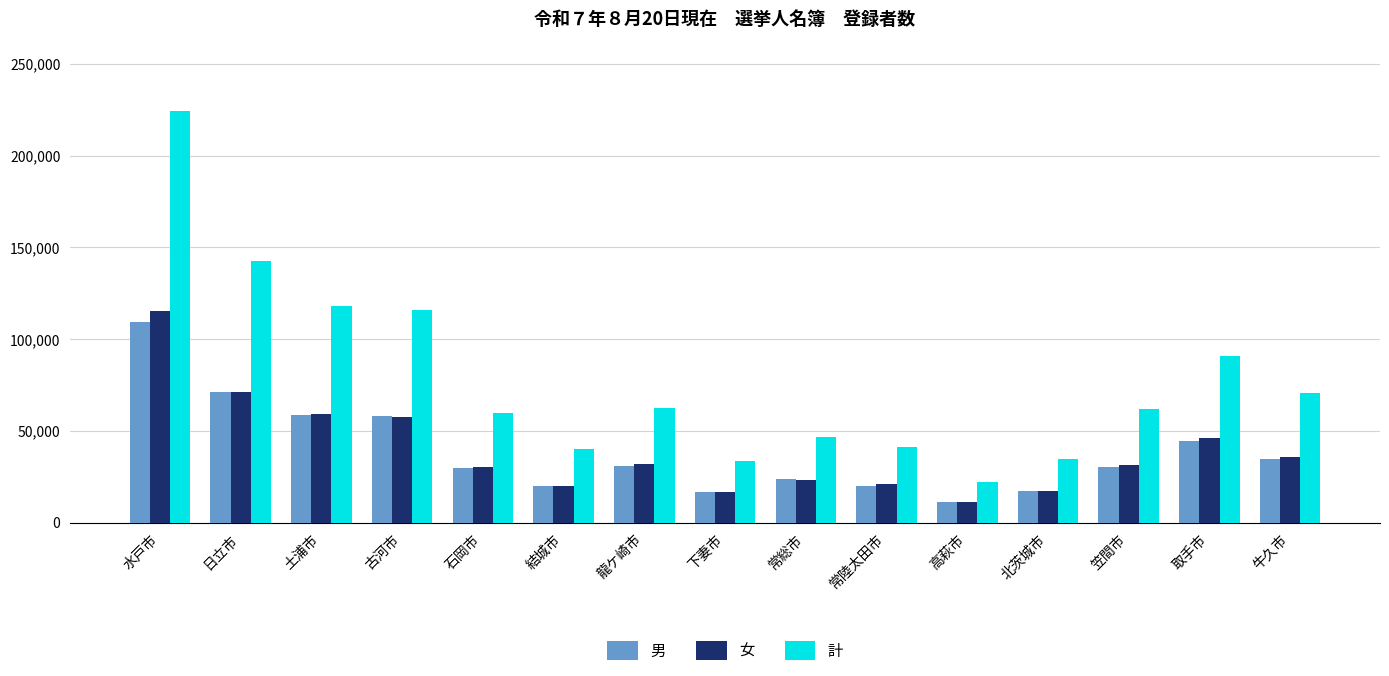

Between 常陸太田市 and 笠間市, which series saw the biggest shift?

計